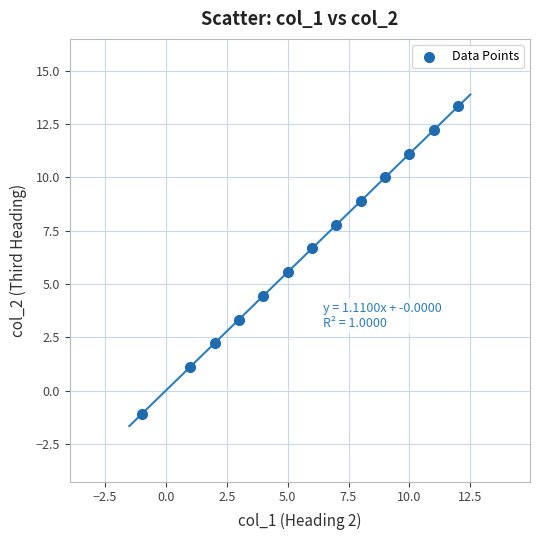

What is the range of Y values (max minus min)?

14.4